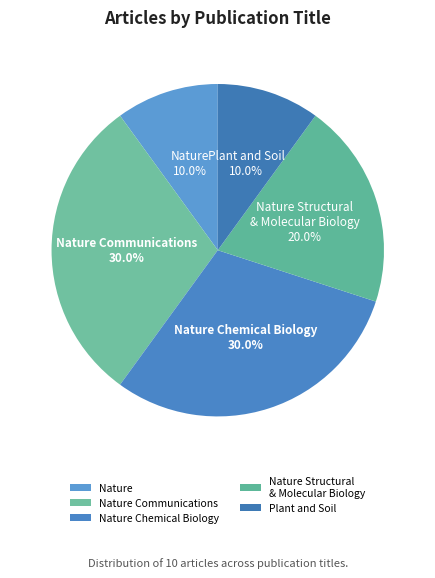

Does Nature represent more than half of the total?

No